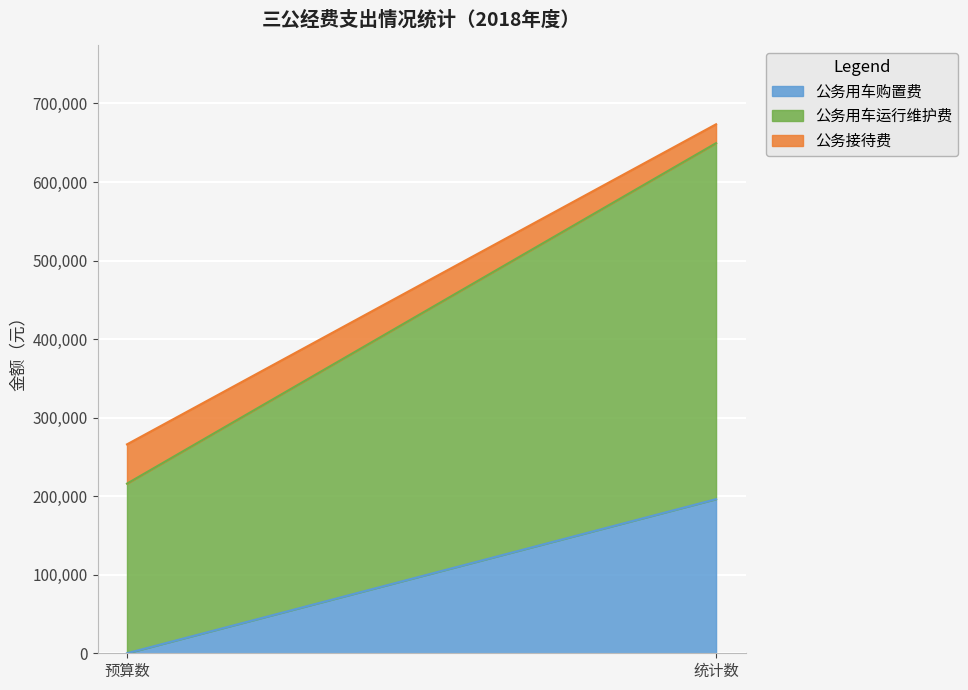

List the labels in order of 公务用车运行维护费 value, largest first.

统计数, 预算数